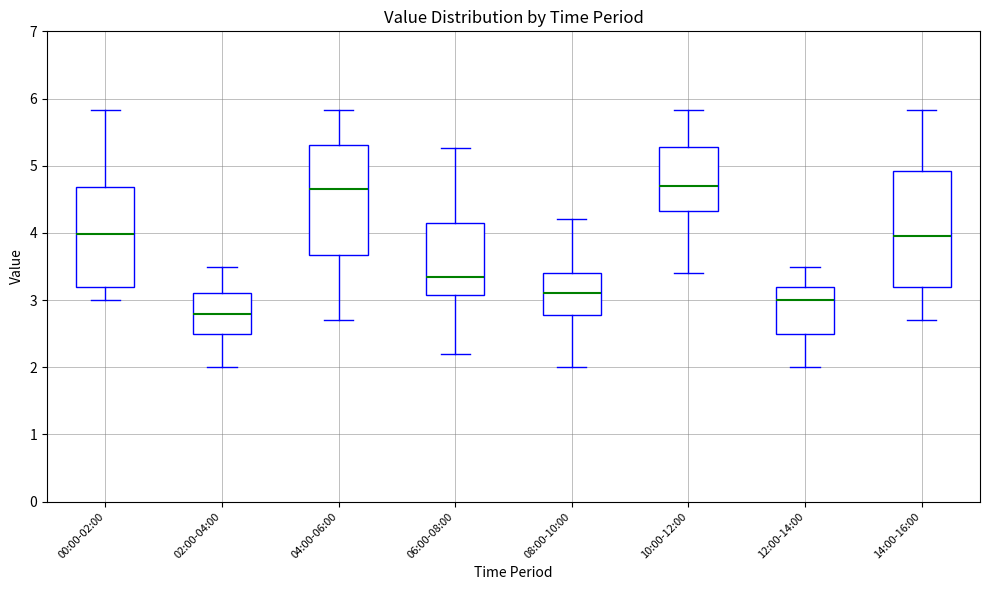

Reading left to right, transcribe this box plot: for each box, give where its median line is, the range the box spans, and where its two whiskers end, as read against the y-axis. The values are not printed on the chart, so give them approximately, as read against the axis.

00:00-02:00: median 4.0, box 3.2 to 4.7, whiskers 3.0 to 5.8
02:00-04:00: median 2.8, box 2.5 to 3.1, whiskers 2.0 to 3.5
04:00-06:00: median 4.7, box 3.7 to 5.3, whiskers 2.7 to 5.8
06:00-08:00: median 3.4, box 3.1 to 4.1, whiskers 2.2 to 5.3
08:00-10:00: median 3.1, box 2.8 to 3.4, whiskers 2.0 to 4.2
10:00-12:00: median 4.7, box 4.3 to 5.3, whiskers 3.4 to 5.8
12:00-14:00: median 3.0, box 2.5 to 3.2, whiskers 2.0 to 3.5
14:00-16:00: median 4.0, box 3.2 to 4.9, whiskers 2.7 to 5.8